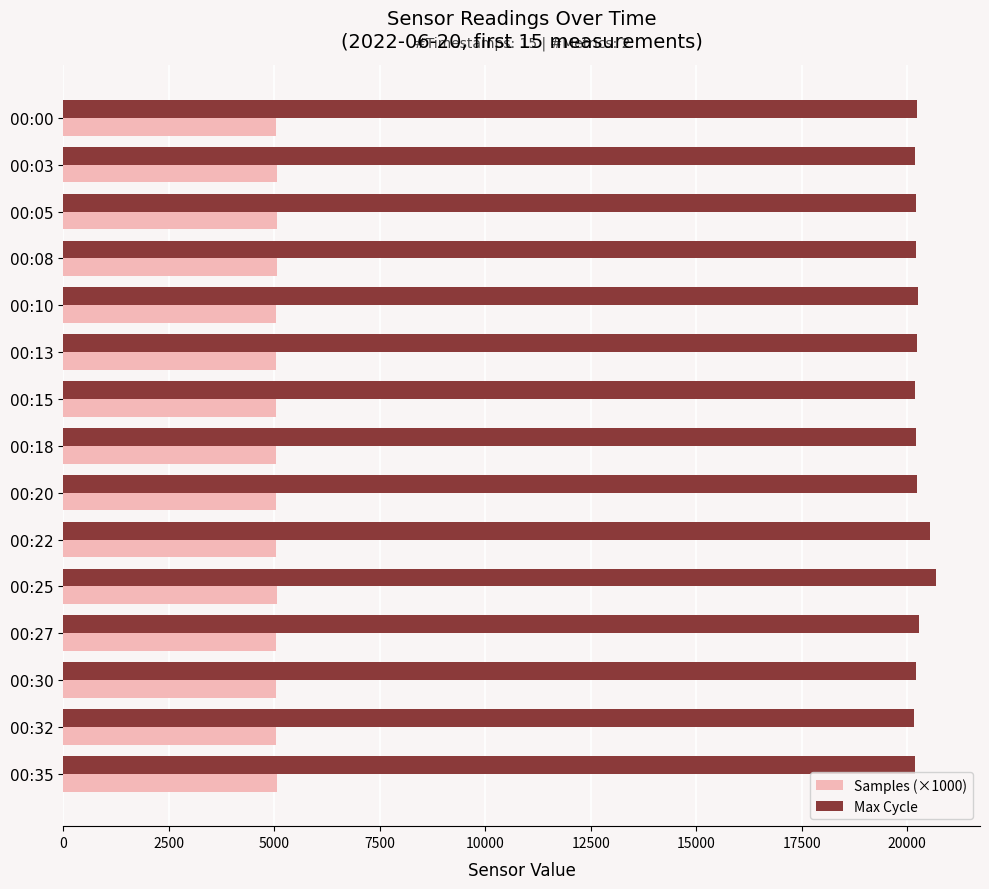

What is the smallest value displayed?

5039.7